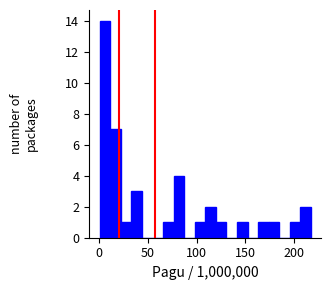

Around what value on the x-axis is the tallest bar? Give the approximate position of its centre, as read against the axis.

5